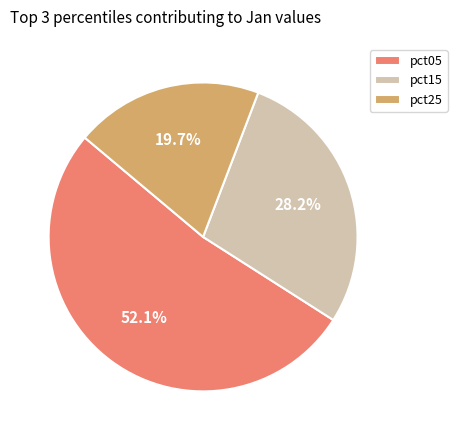

What is the smallest slice in the pie chart?

pct25